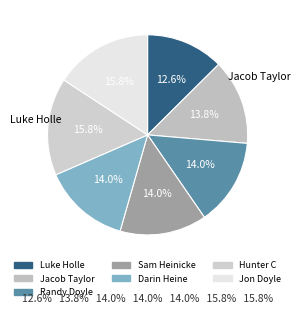

Count the number of slices in the pie.

7